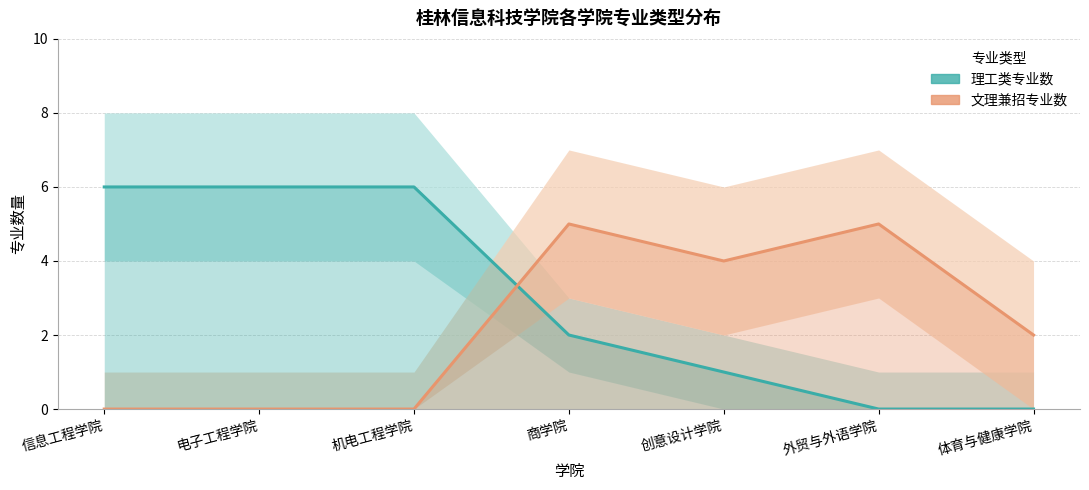

How many categories are shown in the chart?

7